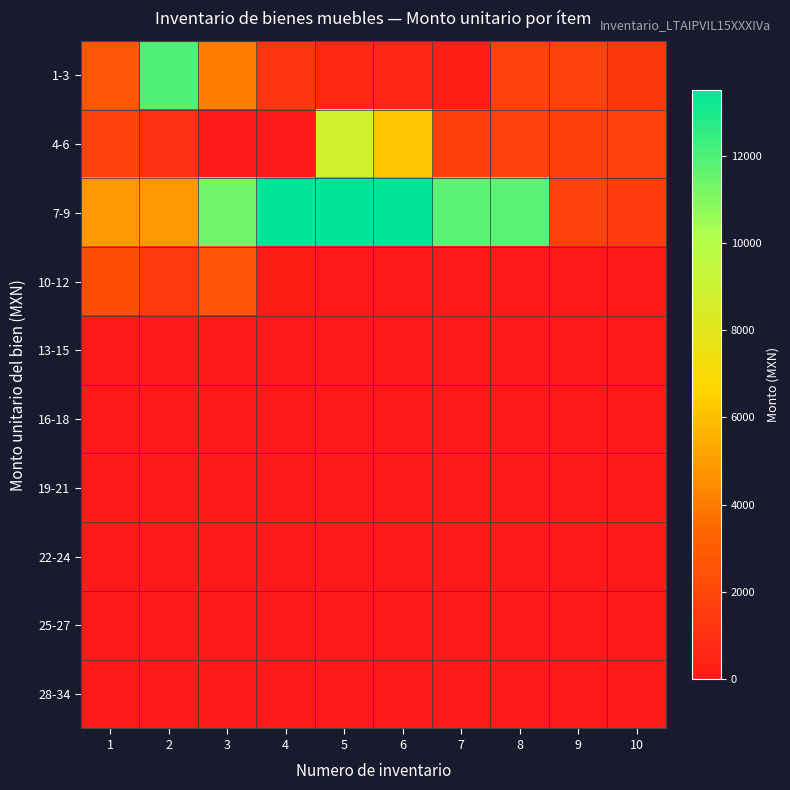

Which series has the largest range (max minus min)?

7-9